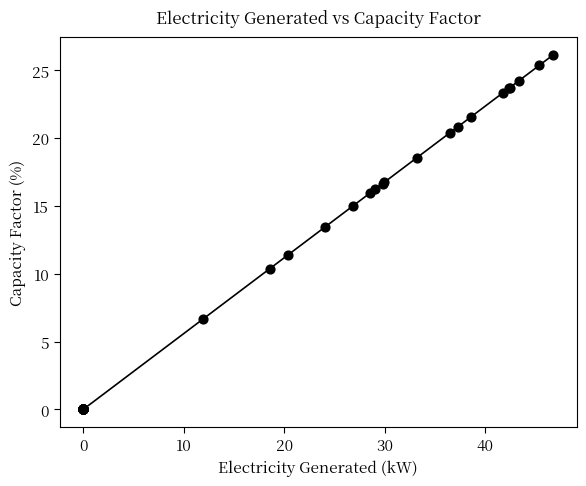

What Y value in the scatter plot is closest to 13?

13.5